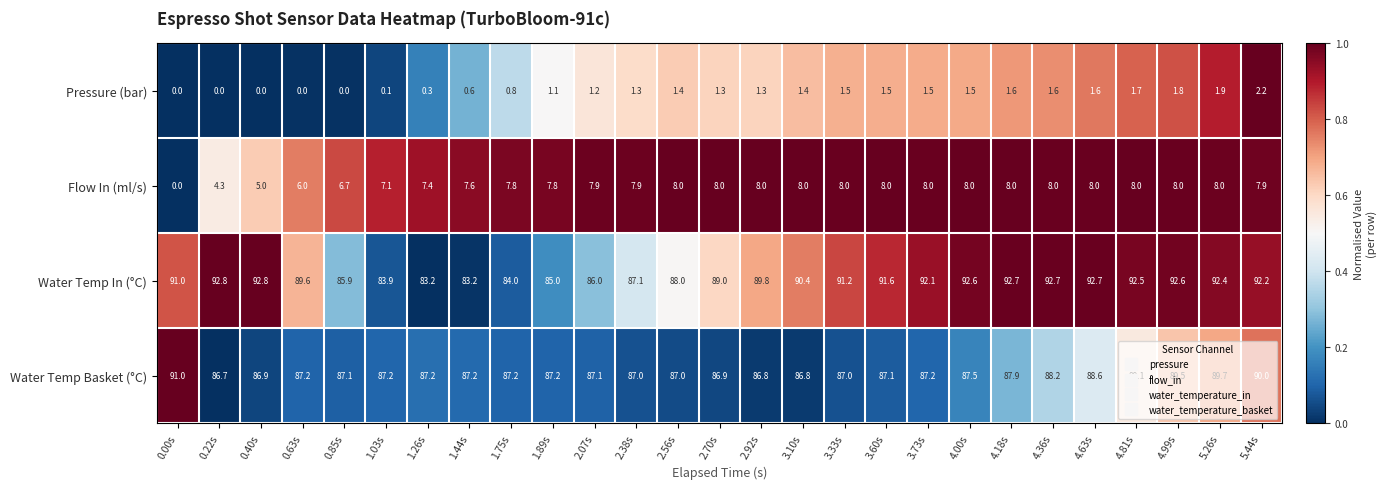

Rank the series at 4.99s from highest to lowest value.

Water Temp In (°C), Water Temp Basket (°C), Flow In (ml/s), Pressure (bar)